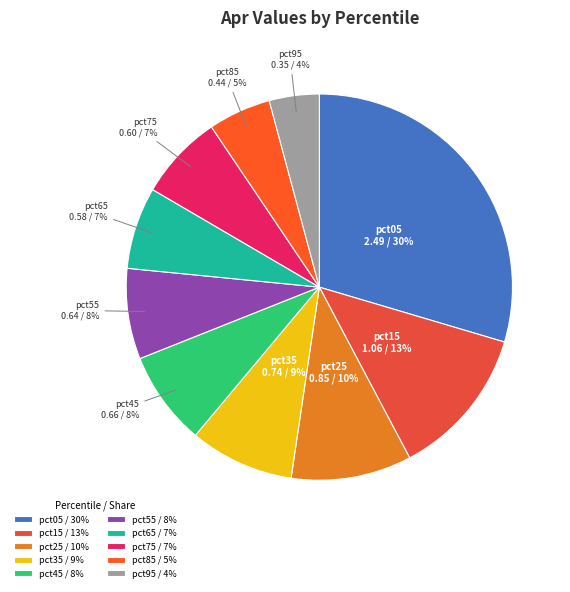

Does pct15 account for over 50% of the chart?

No